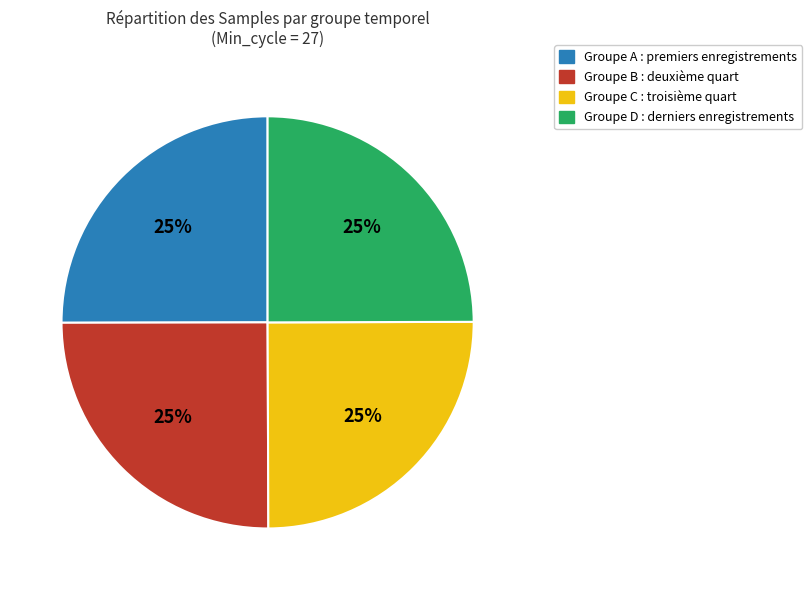

Does any single category account for the majority?

No